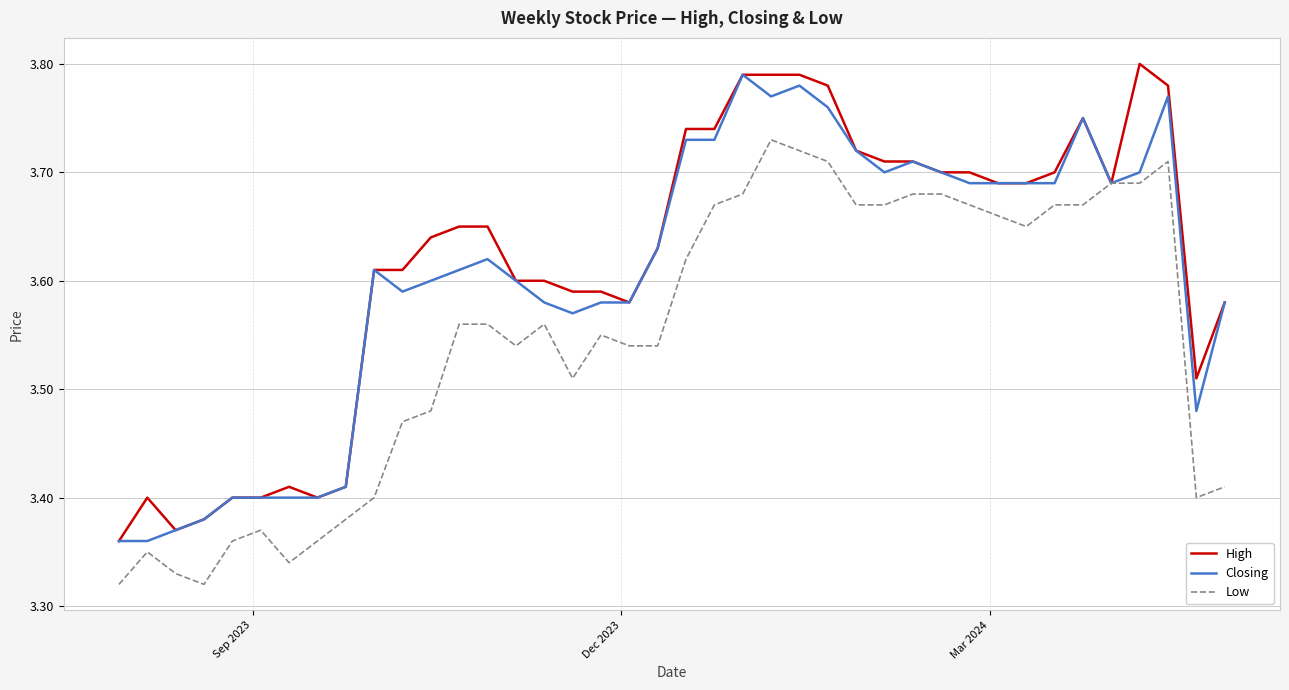

What are all the series names shown in the legend?

High, Closing, Low